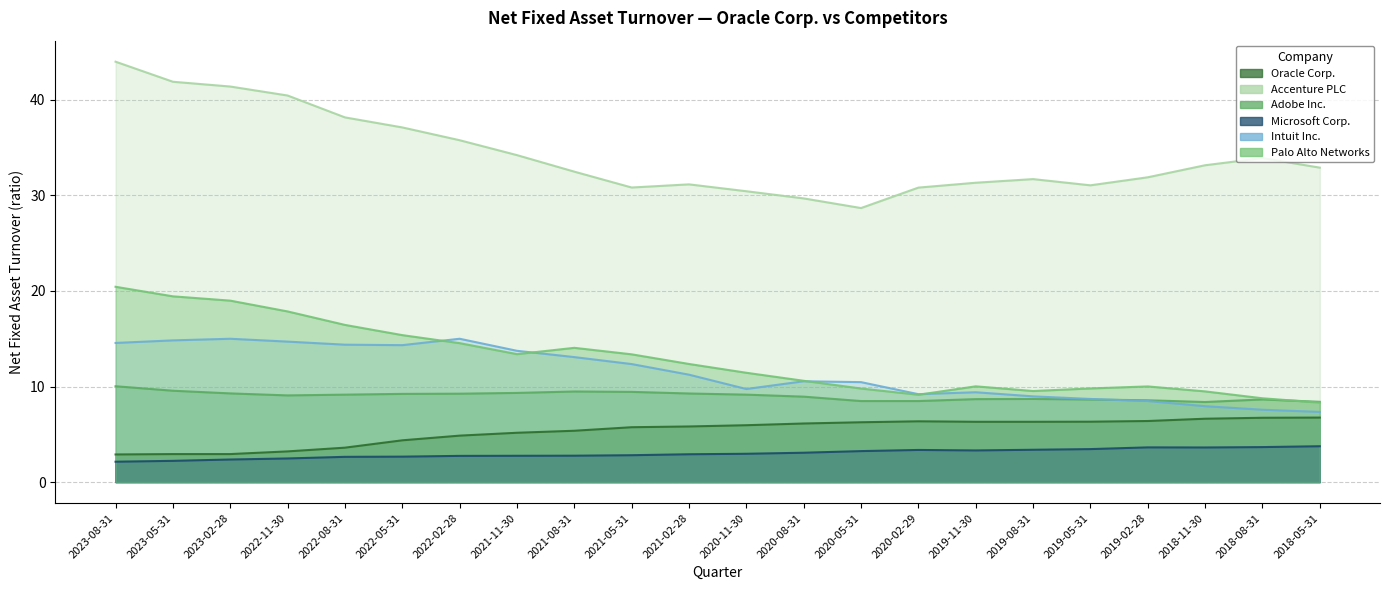

At how many categories does at least one series exceed 2?

22